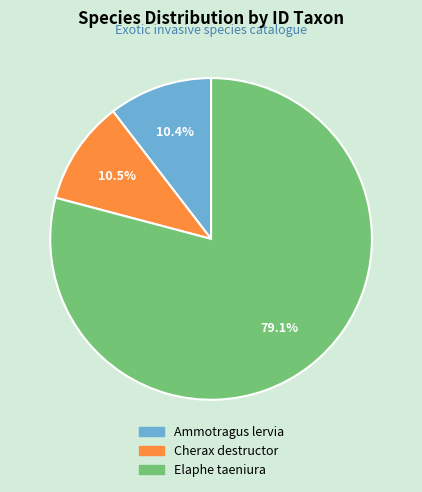

Does any single category account for the majority?

Yes